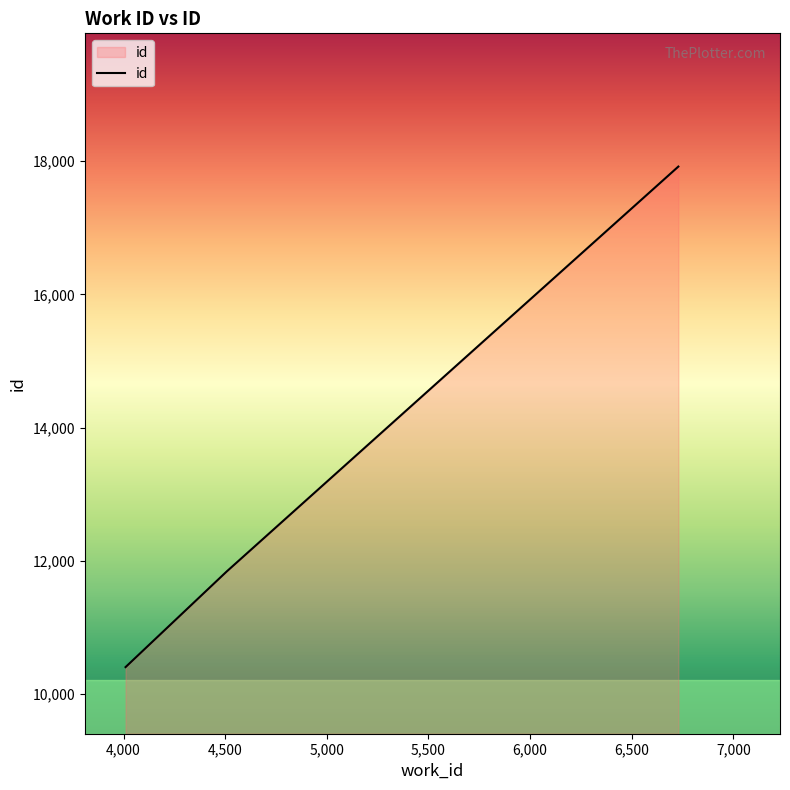

What is the maximum value shown in the chart?

17919